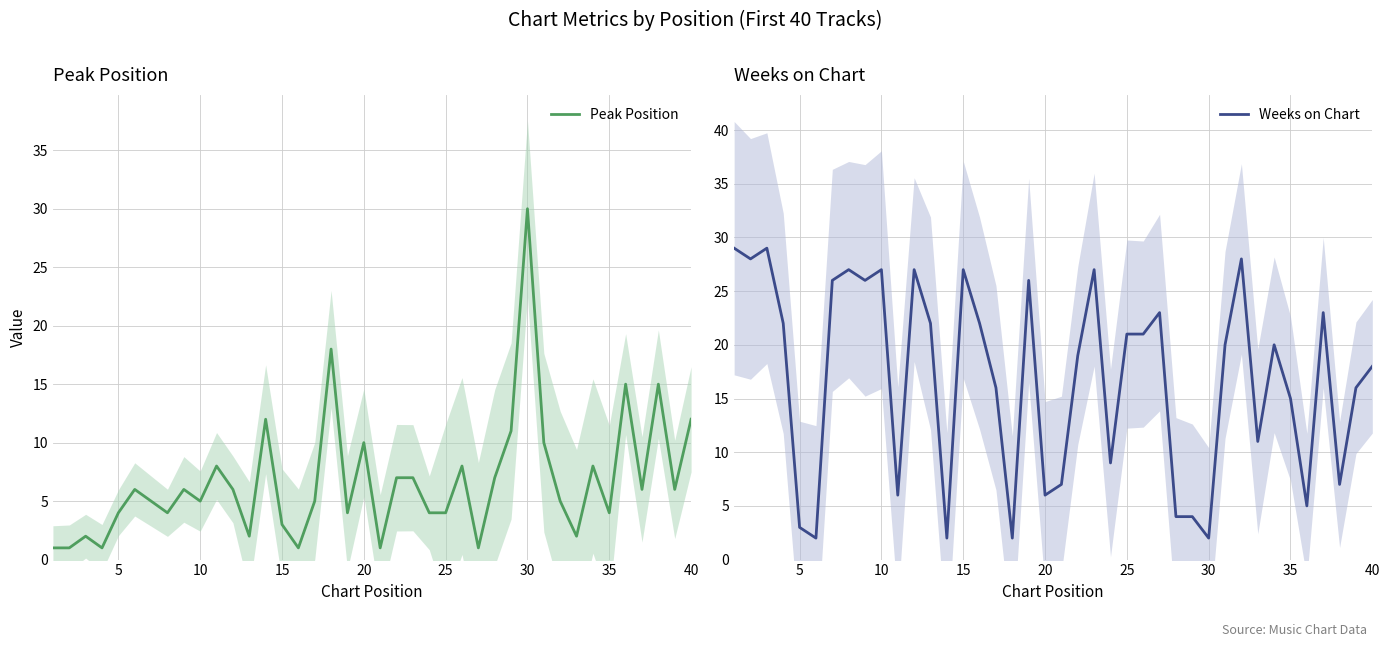

Which series ends up on top after the final intersection of Weeks on Chart and Peak Position?

Weeks on Chart